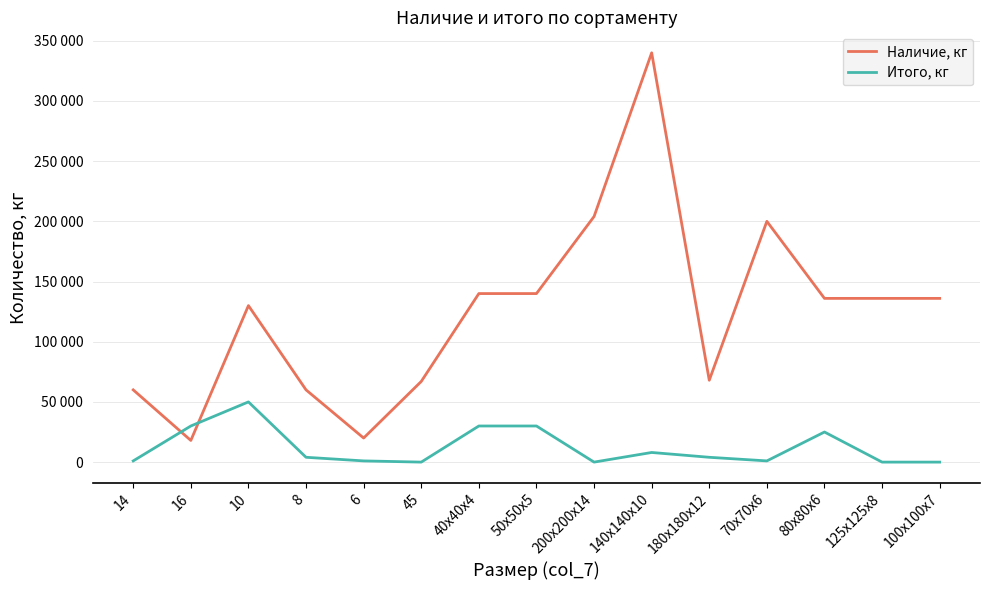

Does the chart have visible grid lines?

Yes